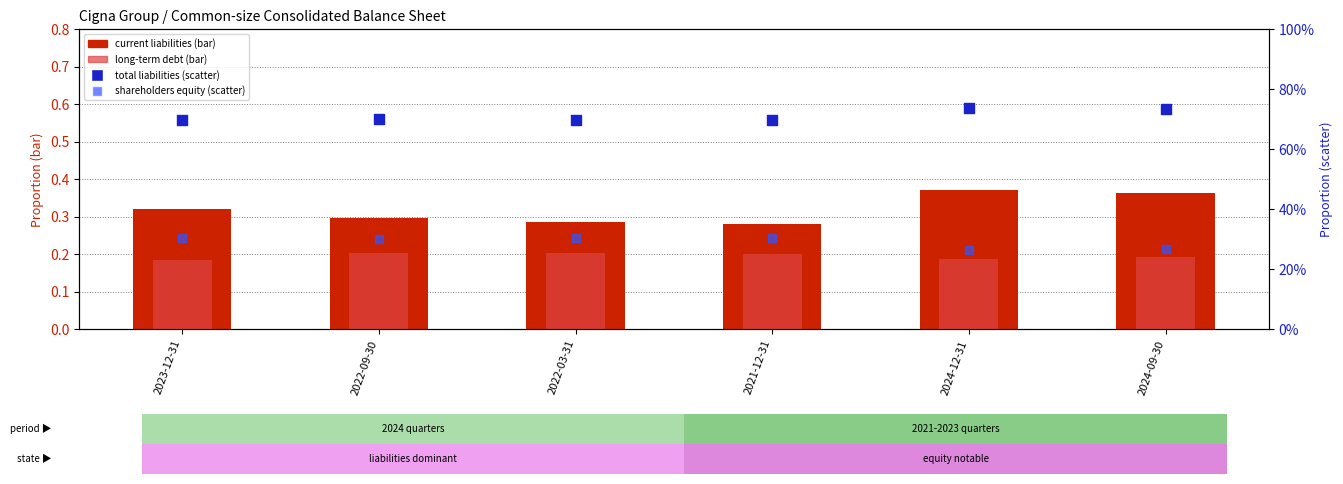

Which series contains the highest Y value?

total liabilities (scatter)